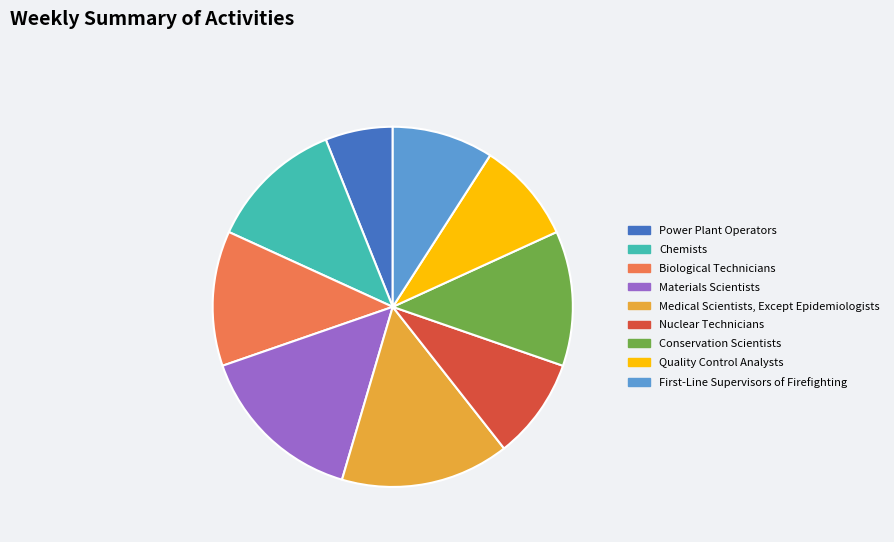

What is the ratio of the value at Biological Technicians to the value at Materials Scientists?

0.8